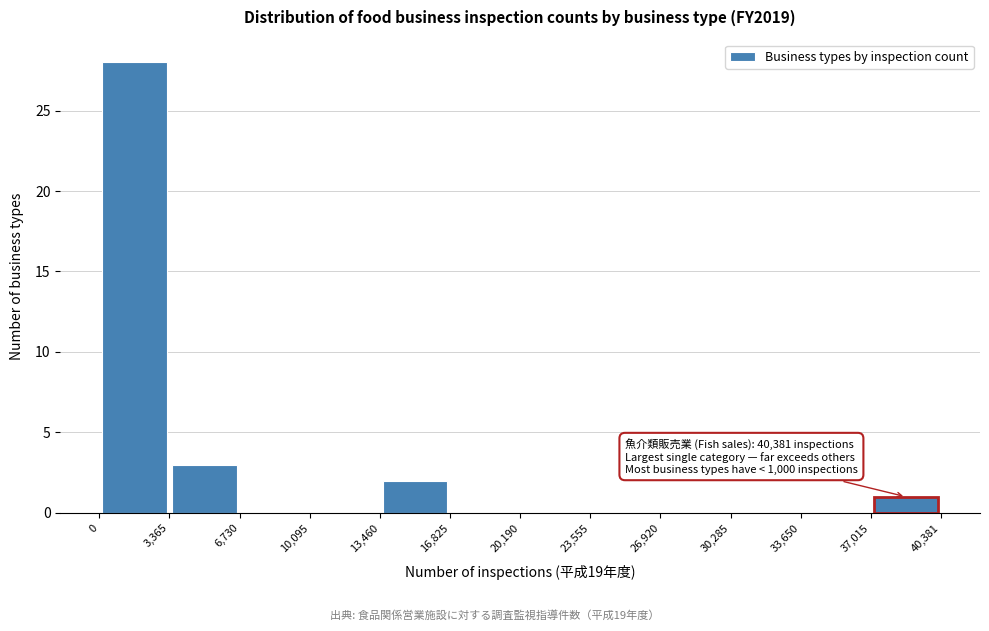

Over which range of the x-axis is the bar tallest?

0 to 3,365